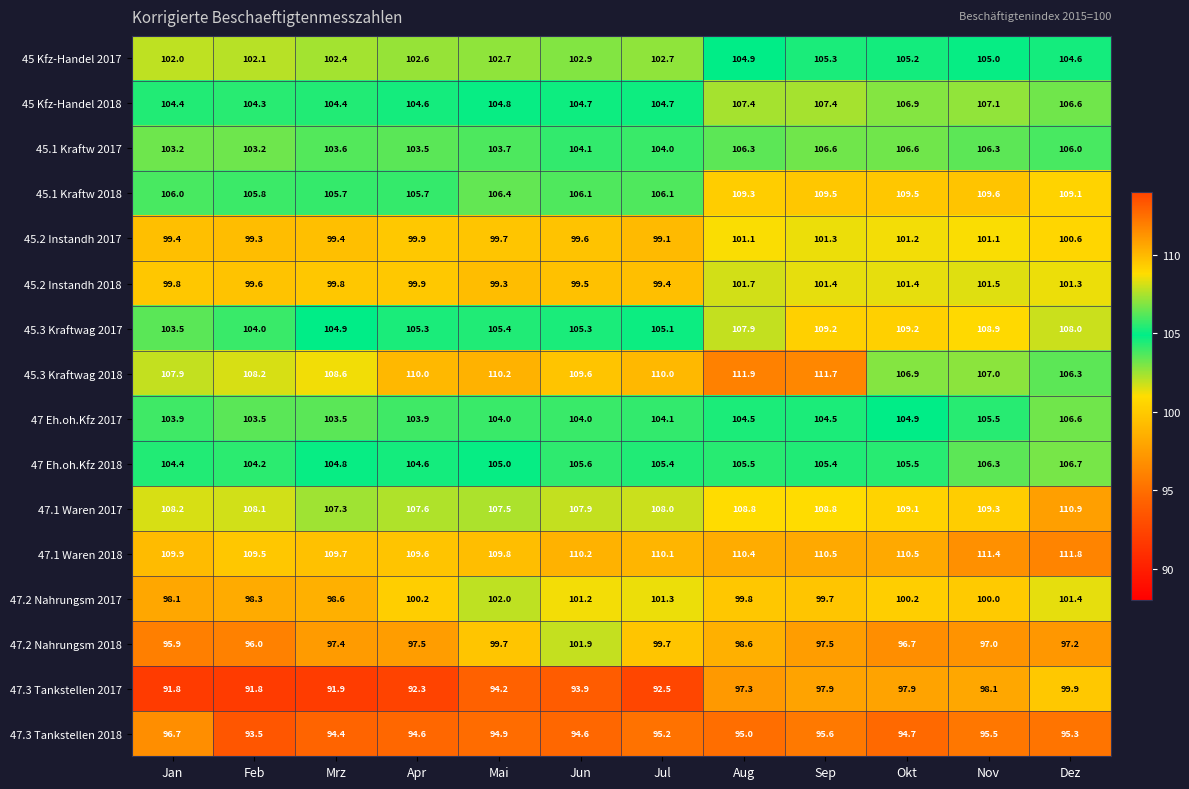

The value of 47 Eh.oh.Kfz 2018 at Okt is 105.5. True or false?

True